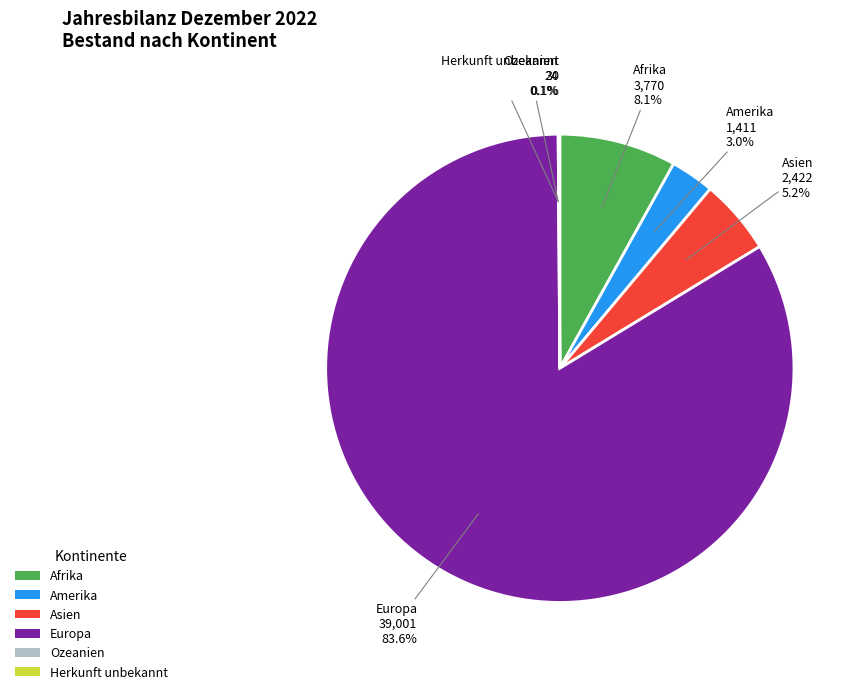

Is it true that Afrika is 8% of the pie?

True